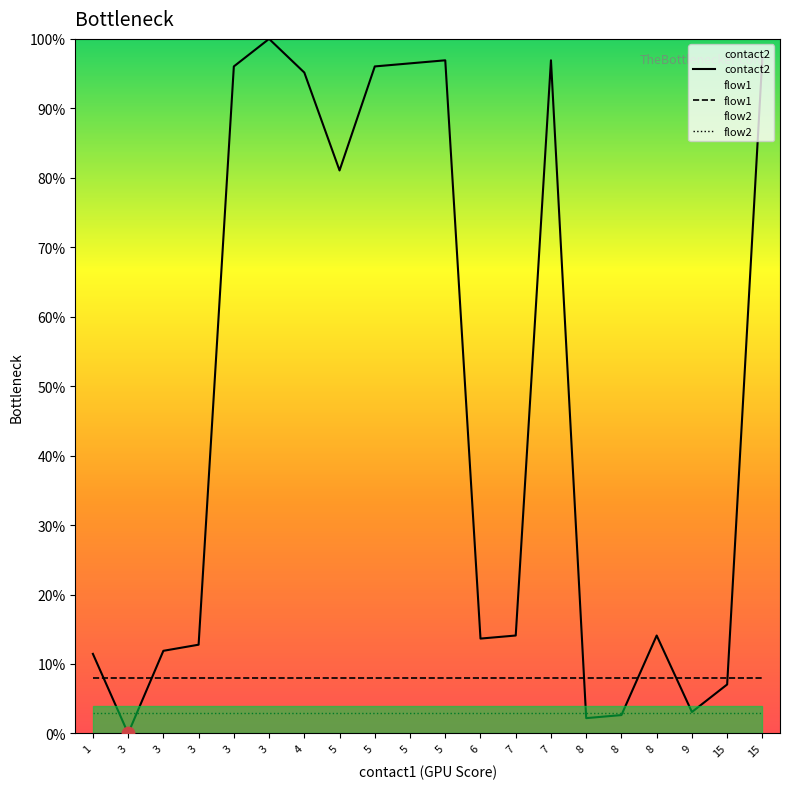

Which series contains the highest Y value?

contact2